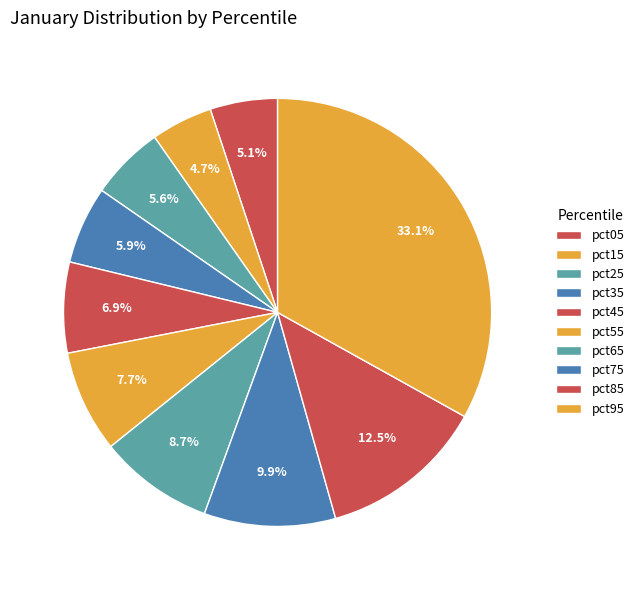

Rank the categories by value from lowest to highest.

pct15, pct05, pct25, pct35, pct45, pct55, pct65, pct75, pct85, pct95